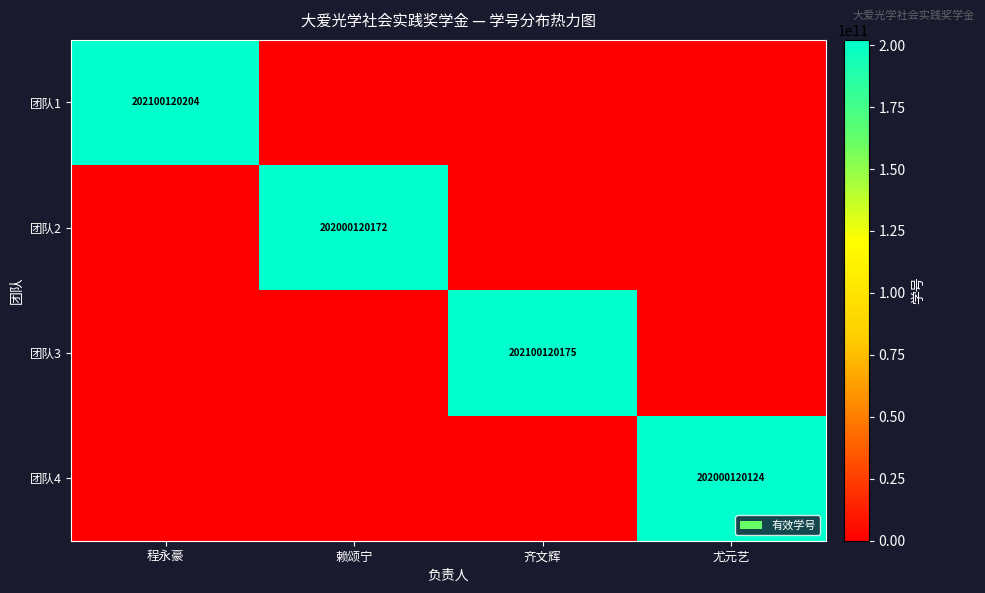

Is it true that 团队2 equals 202000120172 at 赖颂宁?

True